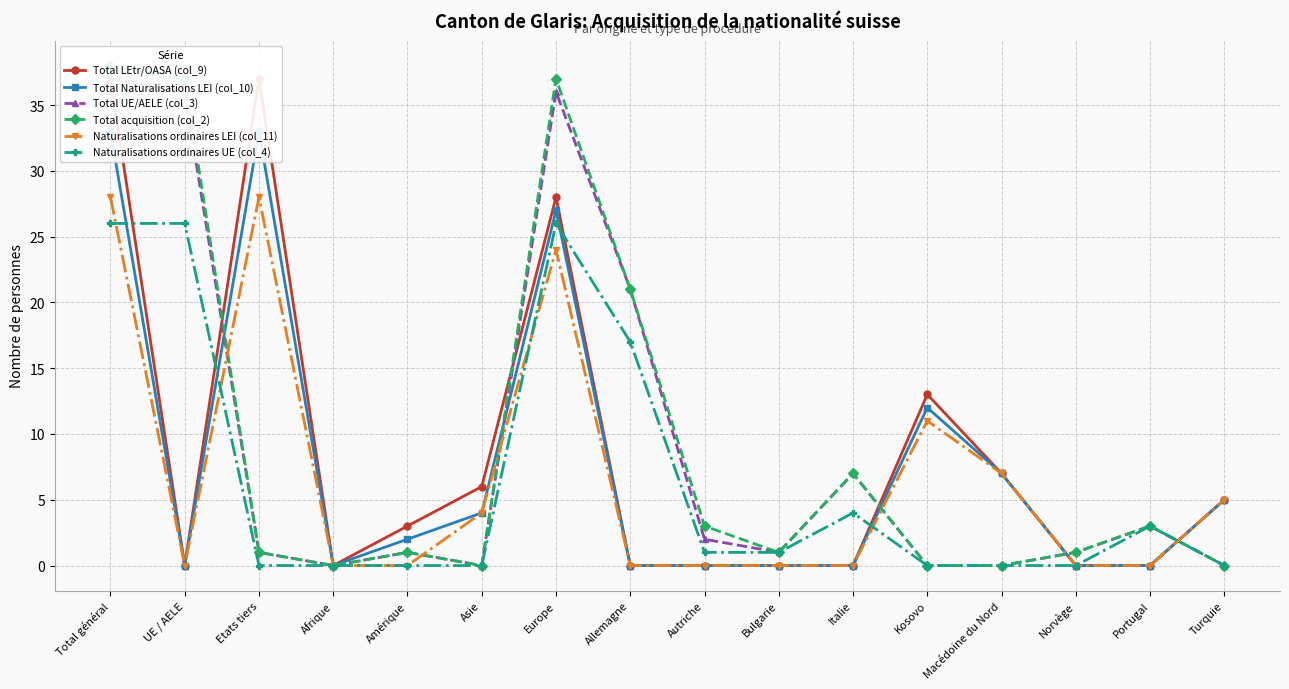

True or false: Total LEtr/OASA (col_9) has more than 1 points higher than both neighbors.

True